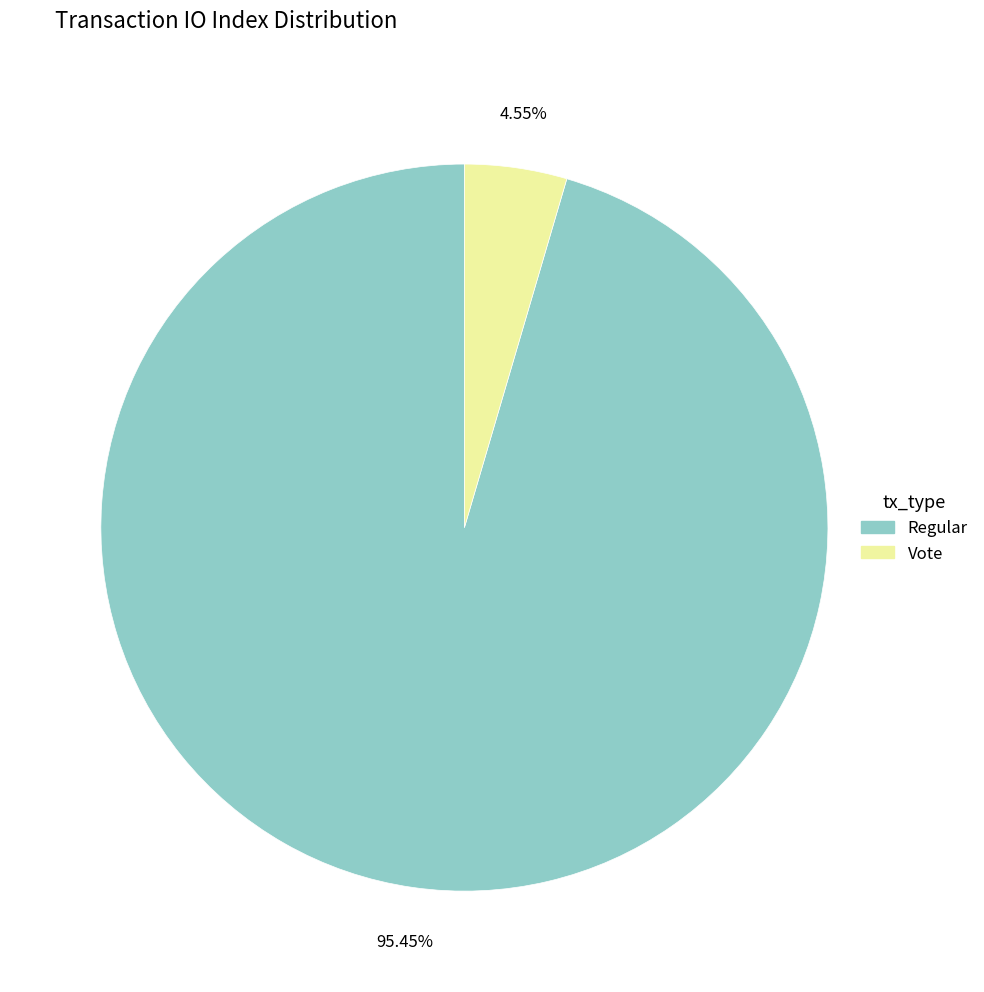

Does Vote account for over 50% of the chart?

No